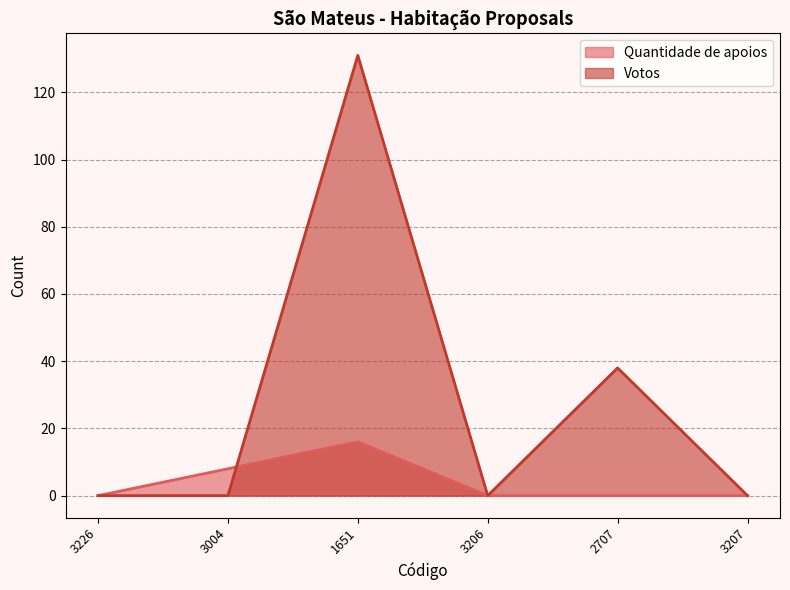

Which category has the highest value in the Votos series?

1651